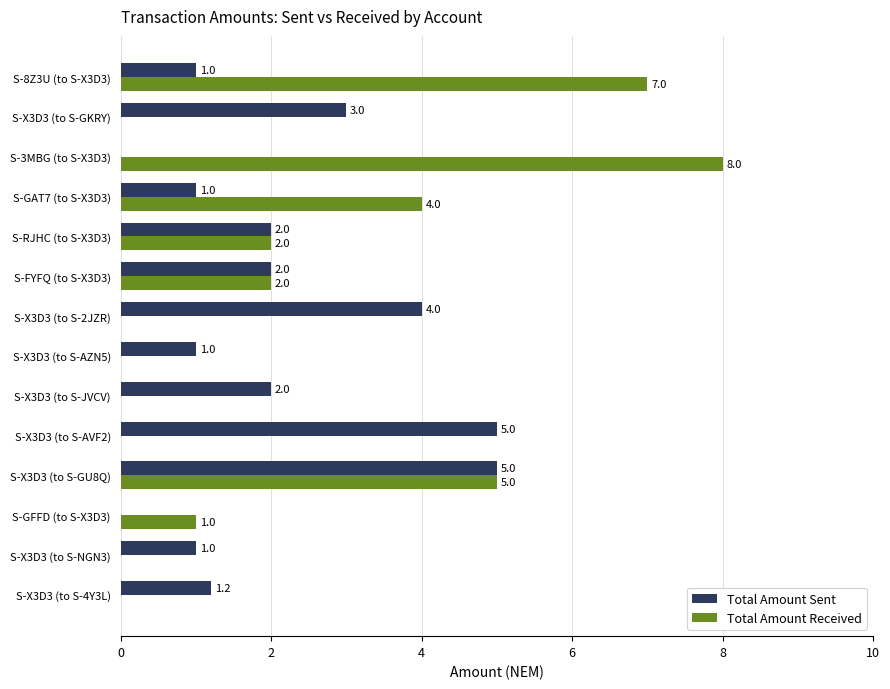

Which series has the largest total across all categories?

Total Amount Received